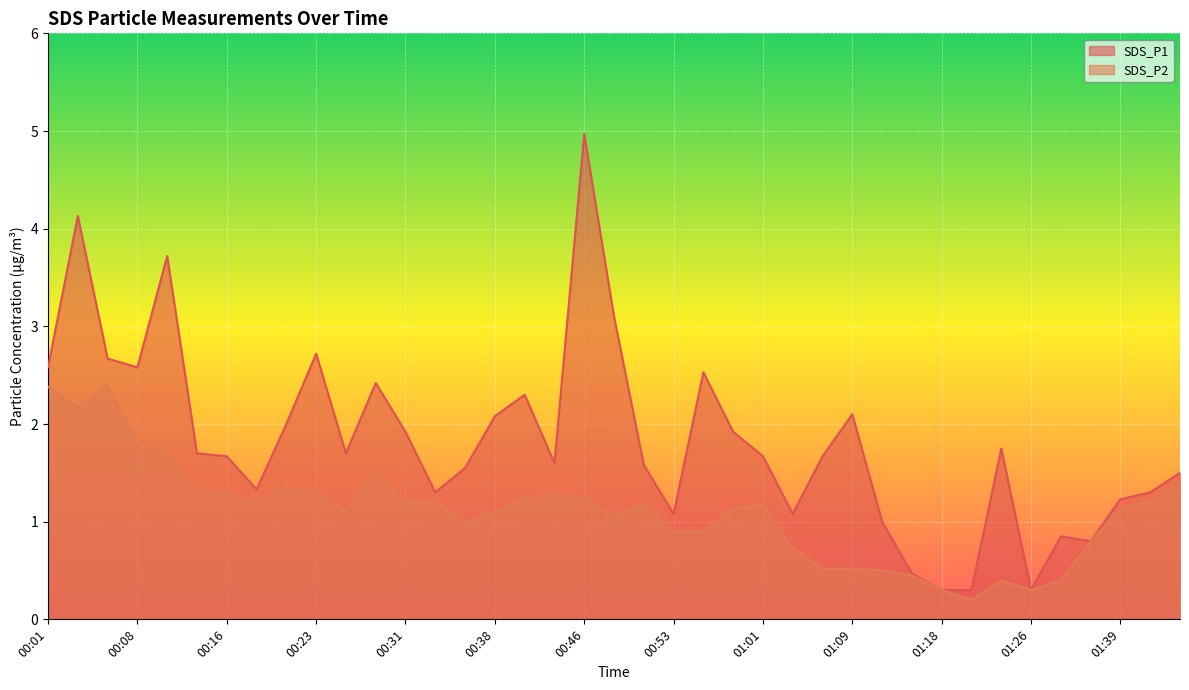

What is the maximum value for SDS_P1?

5.0